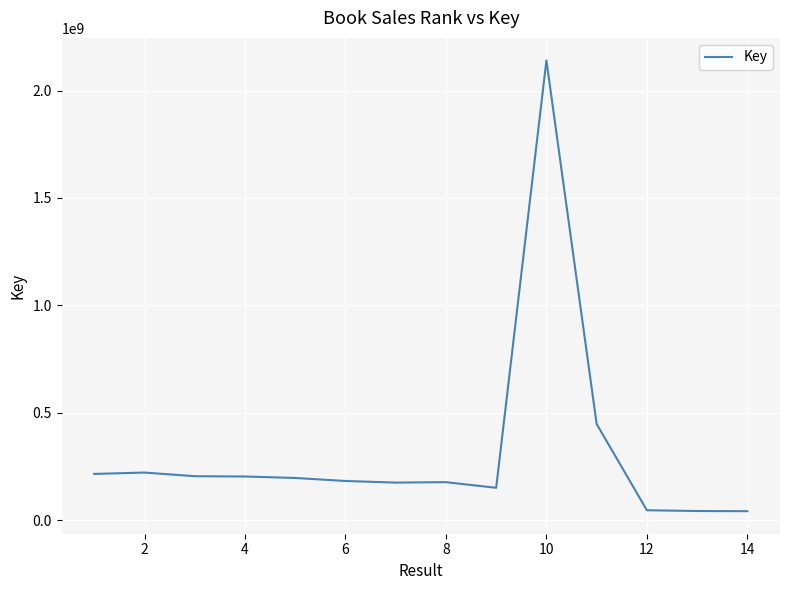

What is the maximum value shown in the chart?

2140567496